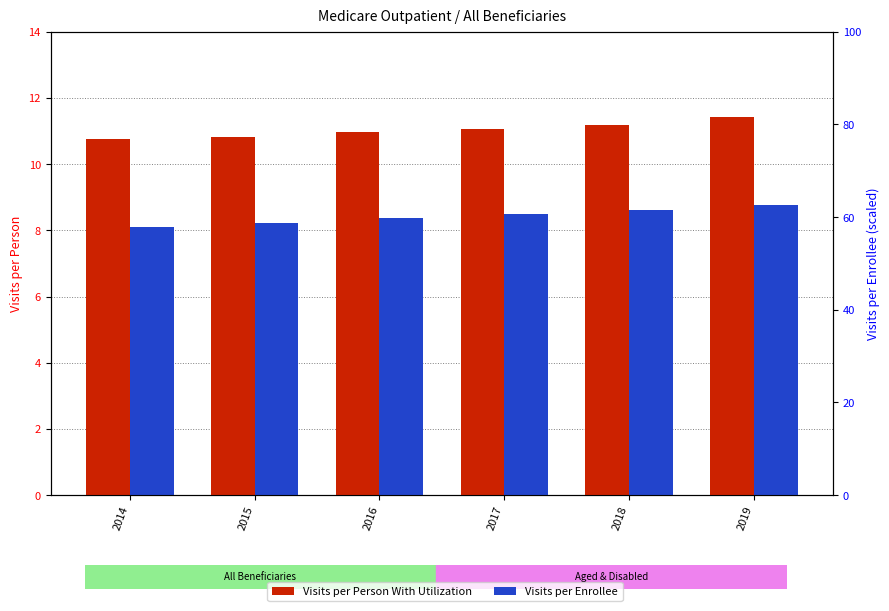

At which category is the sum across all series the highest?

2019